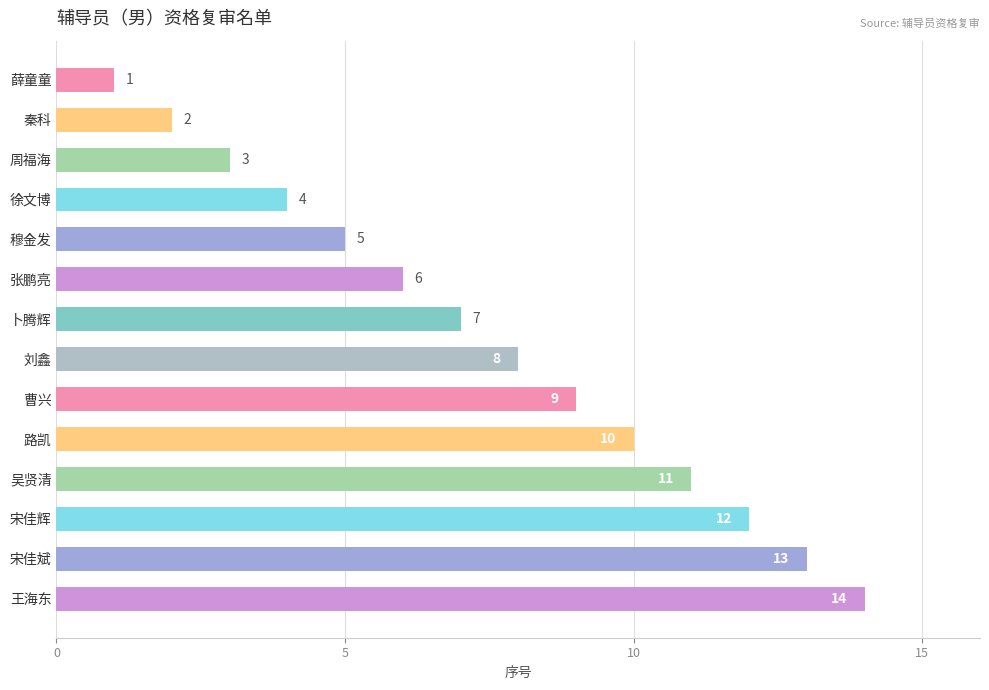

Where is the data nearest to the value 7?

卜腾辉